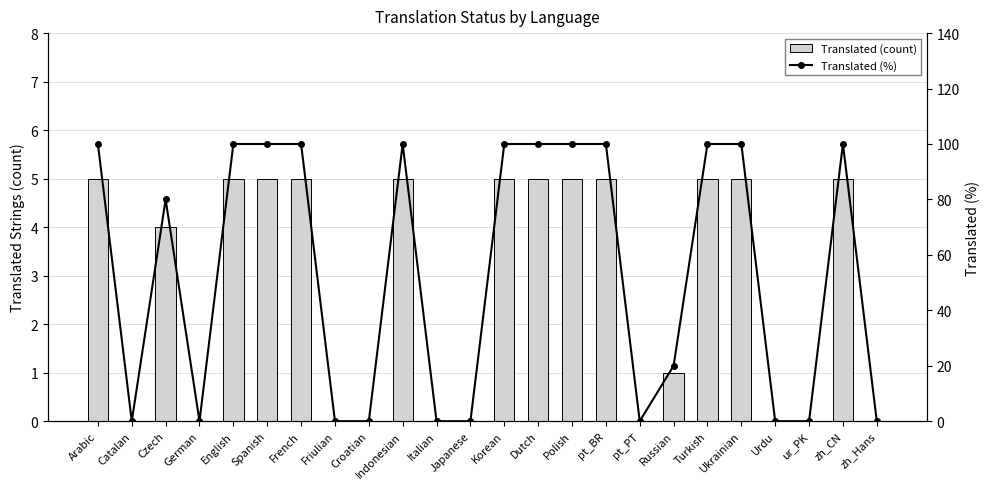

What is the sum of all Translated (%) values?

1300